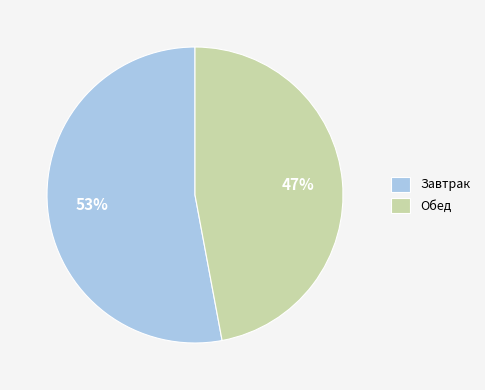

Which category has the smallest portion of the pie?

Обед